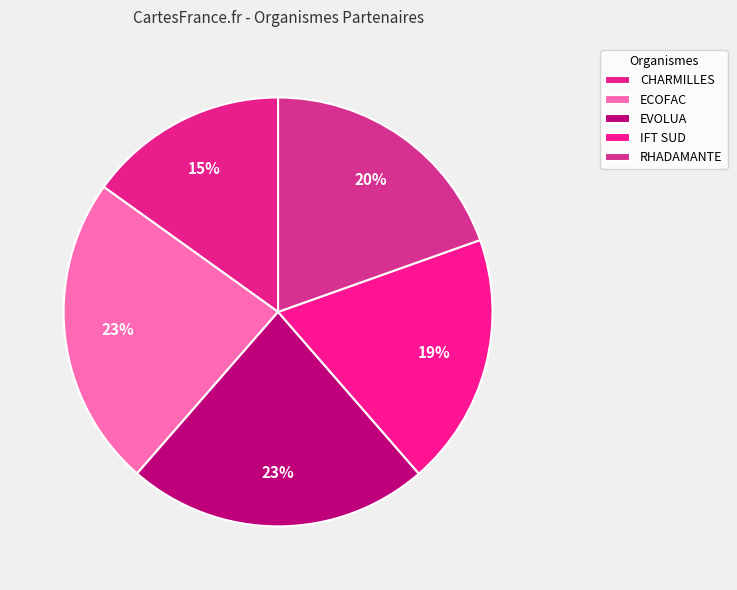

Rank the categories by value from lowest to highest.

CTRE FORMATION PROFESSION LES CHARMILLES, INST FORMATION TERTIAIRE ENTREPR SUD, RHADAMANTE, EVOLUA FORMATION, ECOFAC EVOLUTION